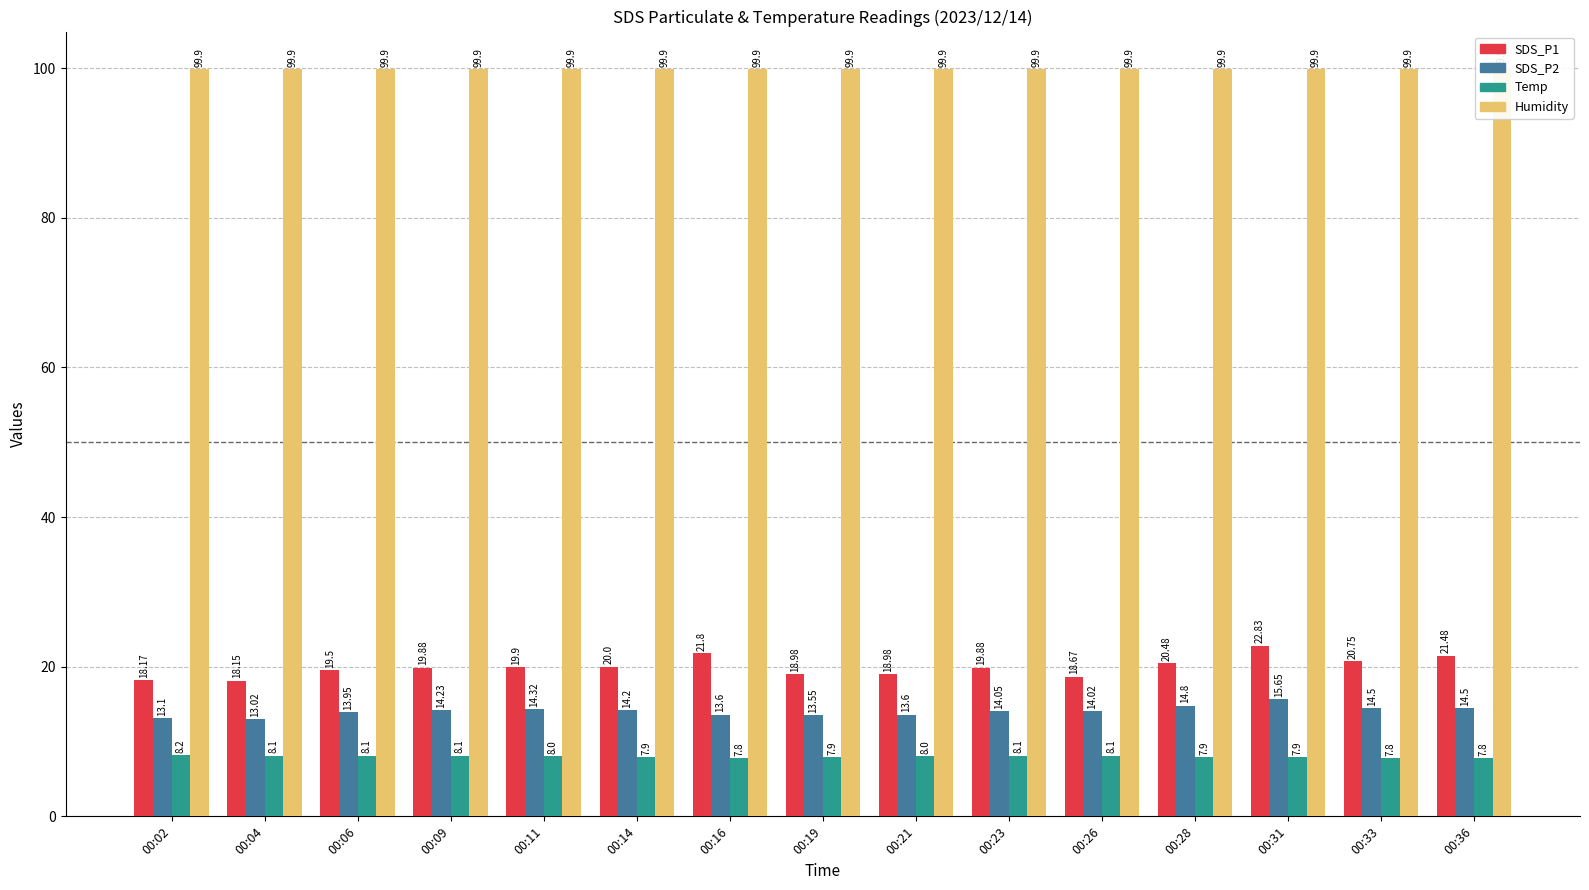

Which category has the lowest value in the SDS_P2 series?

00:04